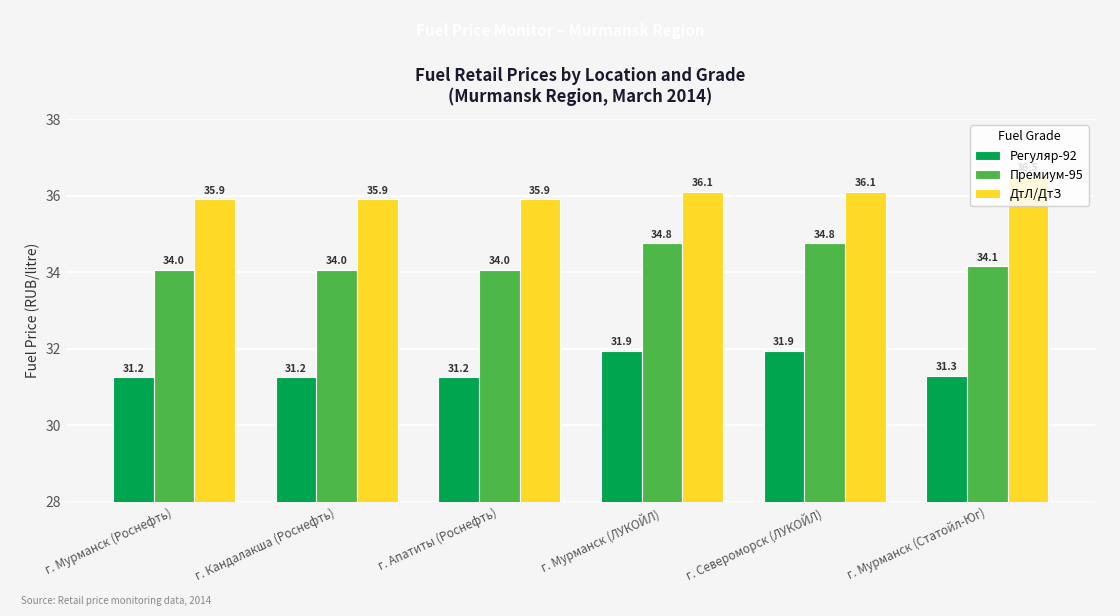

Which label corresponds to the largest value in the chart?

г. Мурманск (Статойл-Юг)